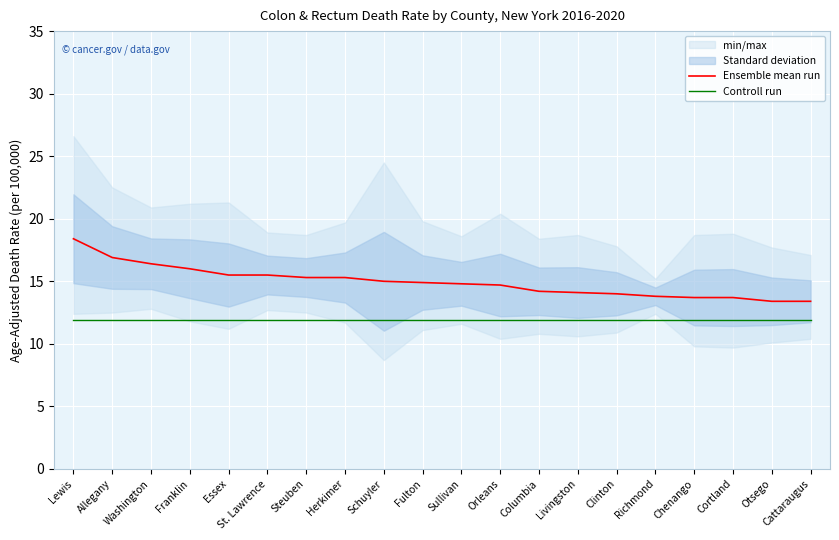

Reading left to right, list all the values displayed in this chart.

Ensemble mean run: Lewis=18.4	Allegany=16.9	Washington=16.4	Franklin=16.0	Essex=15.5	St. Lawrence=15.5	Steuben=15.3	Herkimer=15.3	Schuyler=15.0	Fulton=14.9	Sullivan=14.8	Orleans=14.7	Columbia=14.2	Livingston=14.1	Clinton=14.0	Richmond=13.8	Chenango=13.7	Cortland=13.7	Otsego=13.4	Cattaraugus=13.4
Controll run: Lewis=11.9	Allegany=11.9	Washington=11.9	Franklin=11.9	Essex=11.9	St. Lawrence=11.9	Steuben=11.9	Herkimer=11.9	Schuyler=11.9	Fulton=11.9	Sullivan=11.9	Orleans=11.9	Columbia=11.9	Livingston=11.9	Clinton=11.9	Richmond=11.9	Chenango=11.9	Cortland=11.9	Otsego=11.9	Cattaraugus=11.9